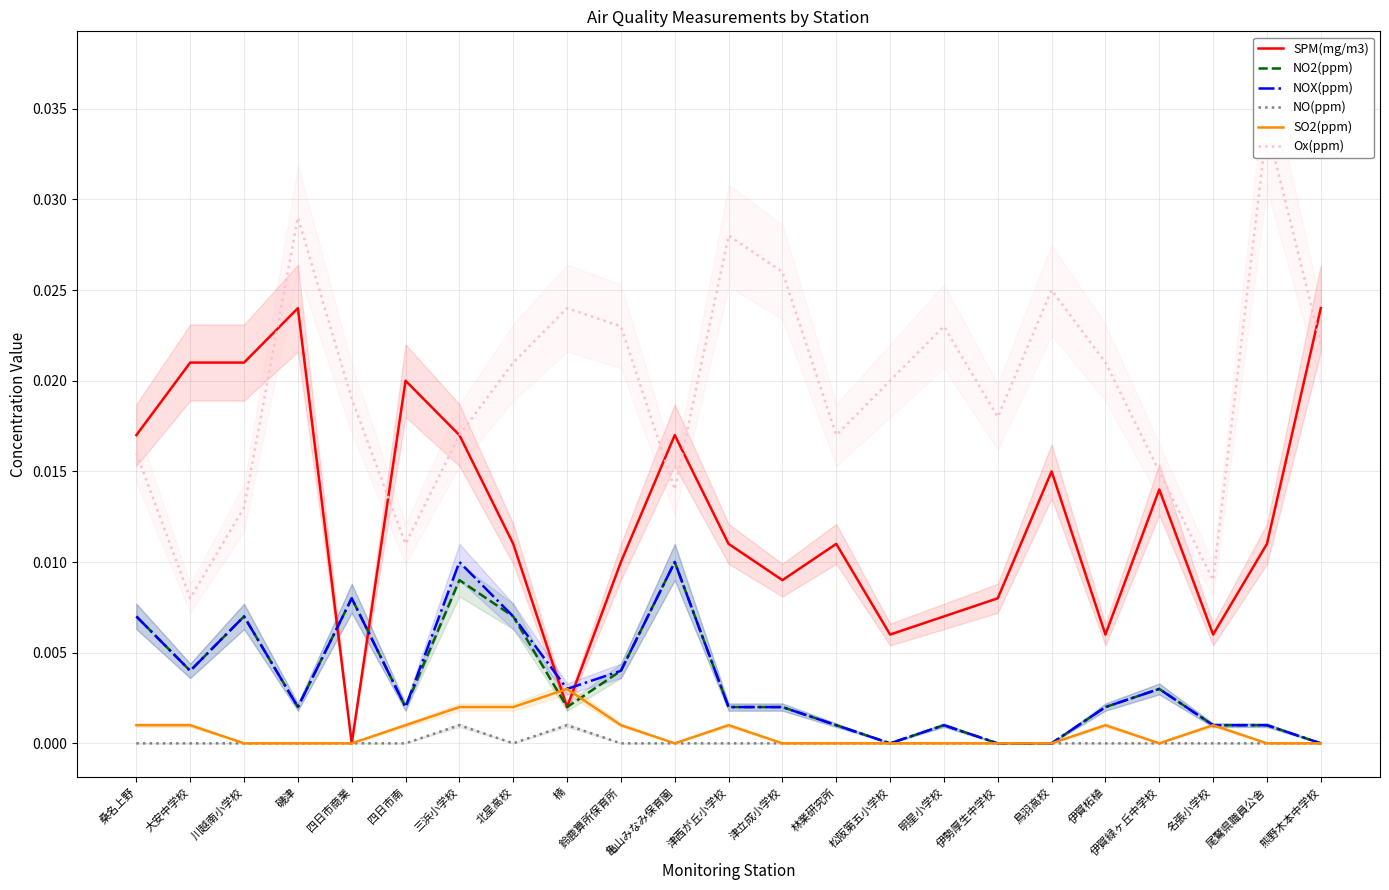

Is it true that SPM(mg/m3) equals 0.0 at 鳥羽高校?

False